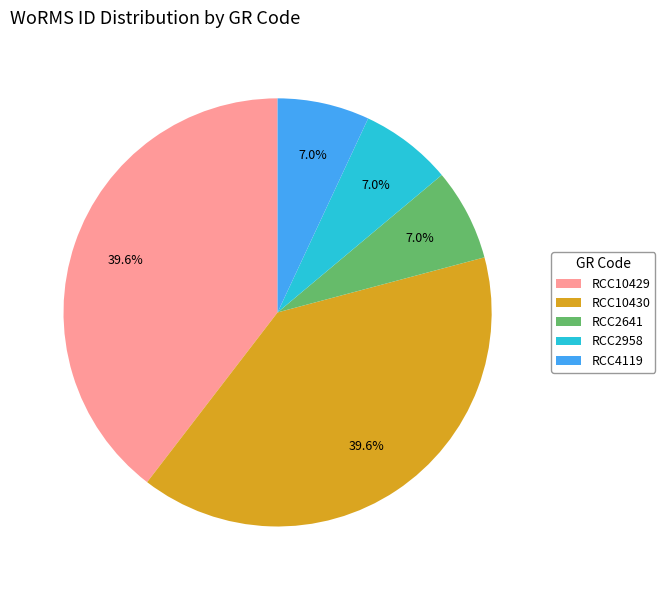

Is there a majority slice in this chart?

No